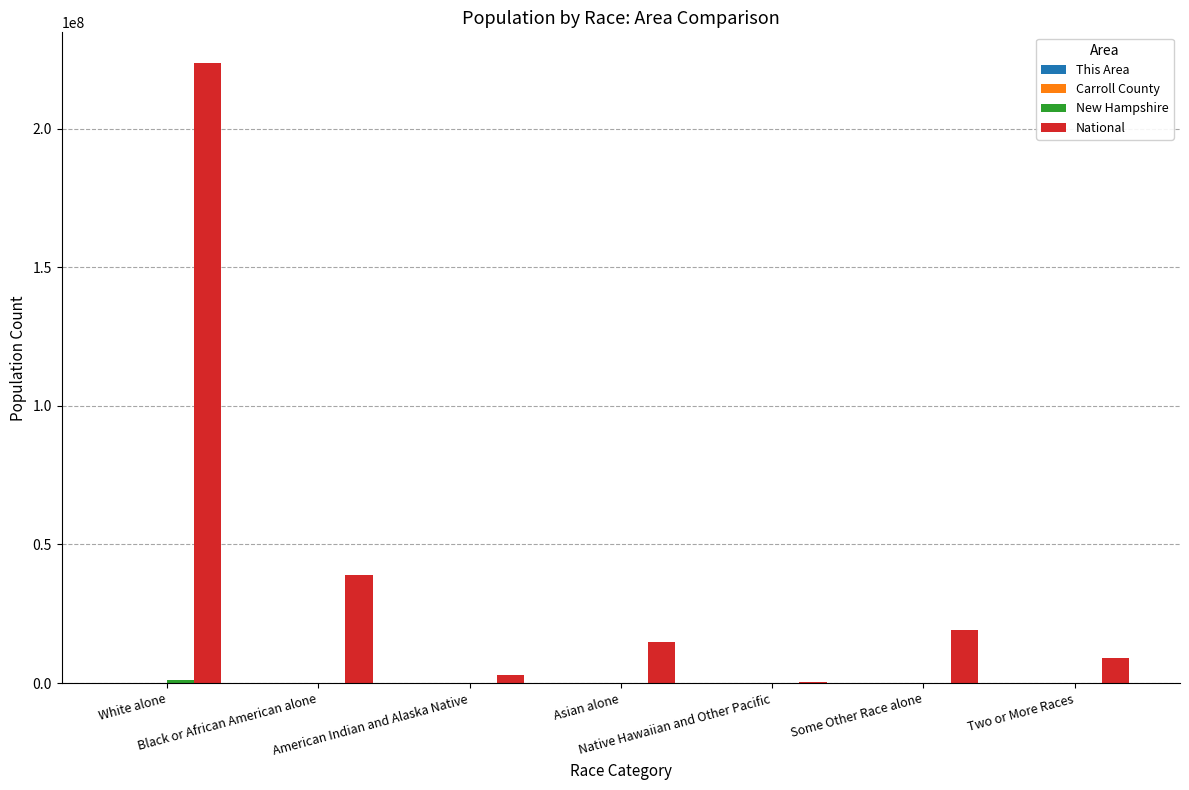

What is the sum of the National values at Black or African American alone and White alone?

262482584